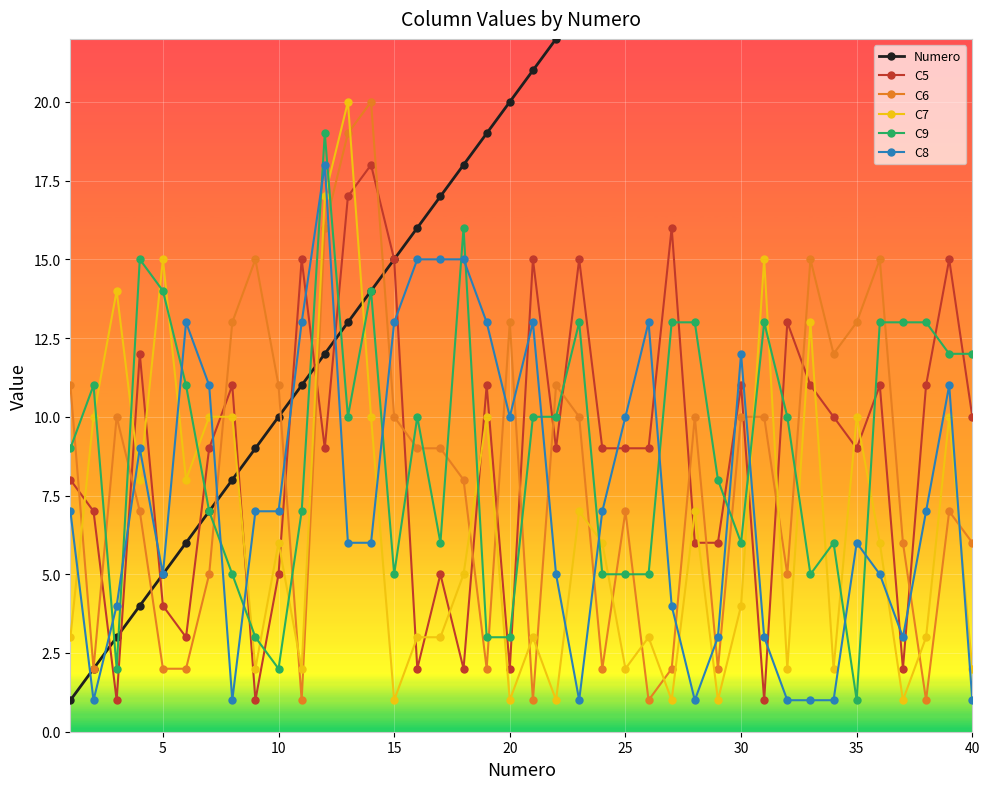

What is the minimum value for C7?

1